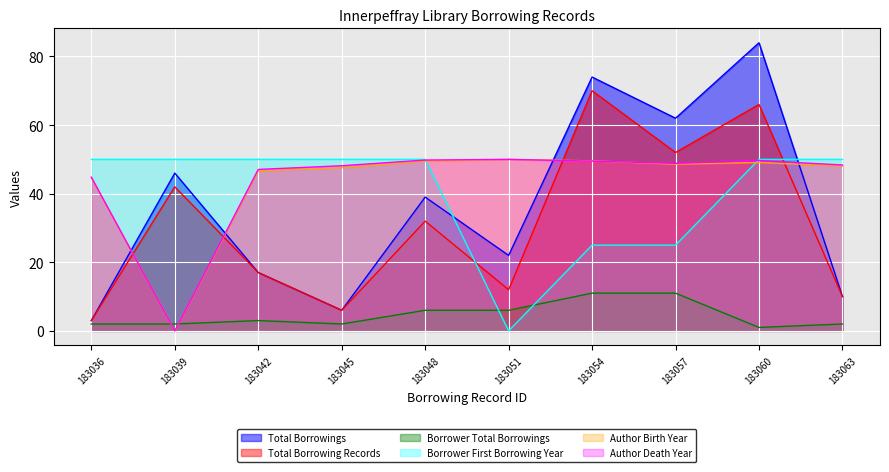

Which series has the largest total across all categories?

Author Death Year